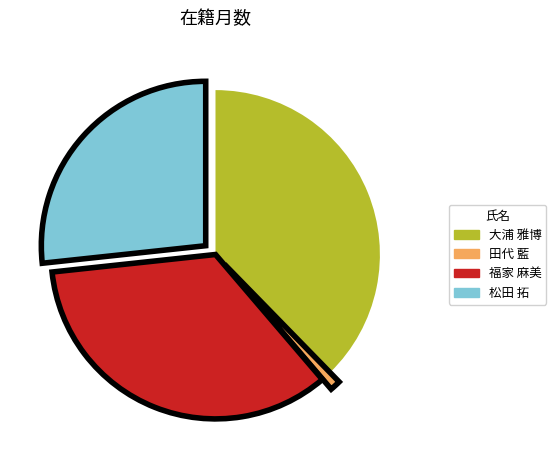

True or false: 大浦 雅博 accounts for 38% of the total.

True